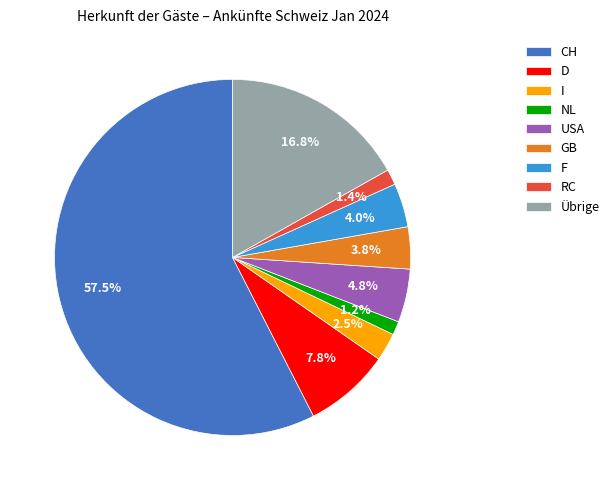

To the nearest percent, what is the difference between the largest and smallest slice percentages?

56%